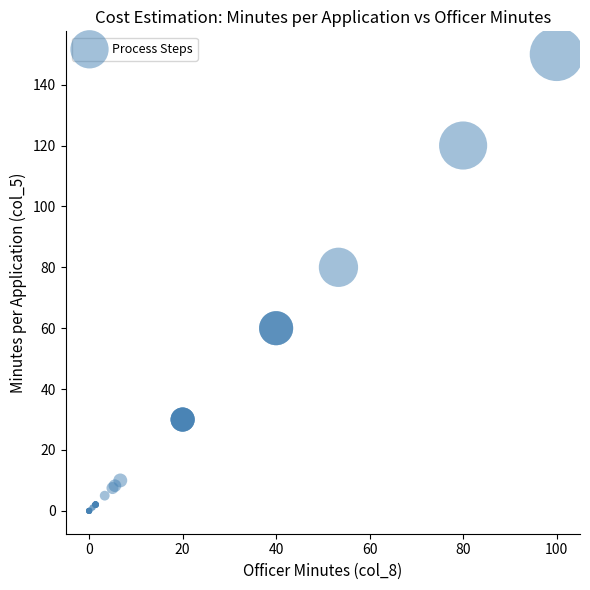

What Y value in the scatter plot is closest to 75?

80.0